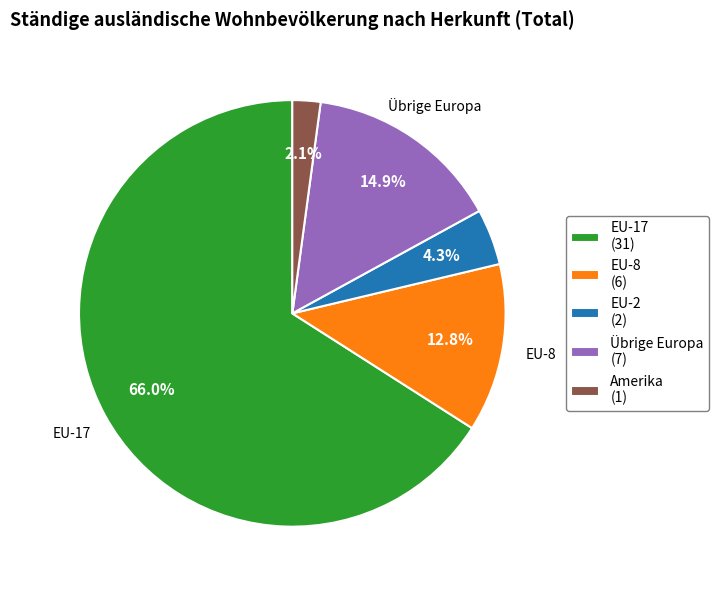

Is the sum of EU-2 (2) and EU-8 (6) greater than half?

No